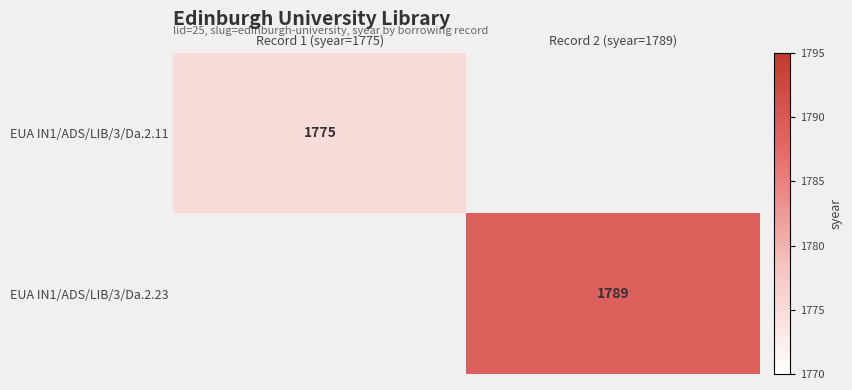

Is it true that EUA IN1/ADS/LIB/3/Da.2.11 equals 780 at Record 1 (syear=1775)?

False